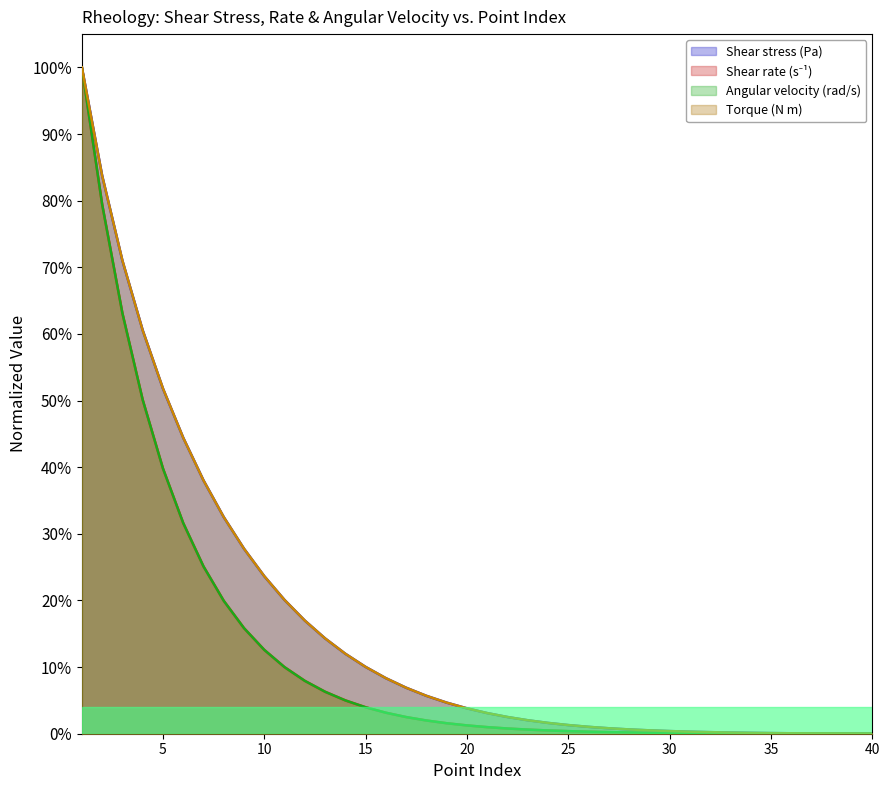

At which category is the sum across all series the highest?

1